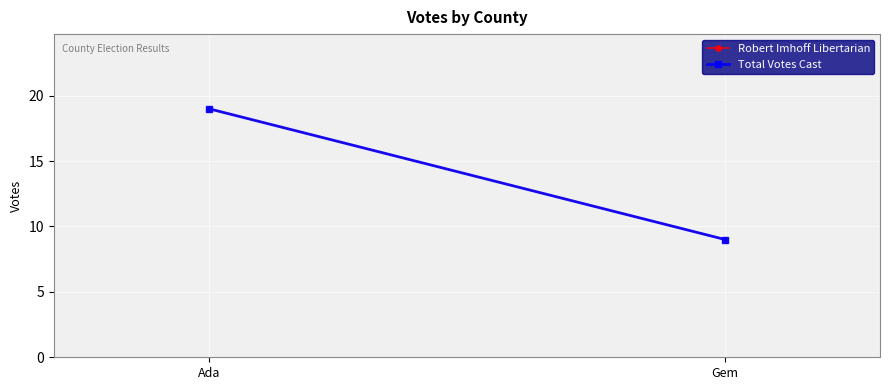

What is the label of the 2nd point from the left?

Gem